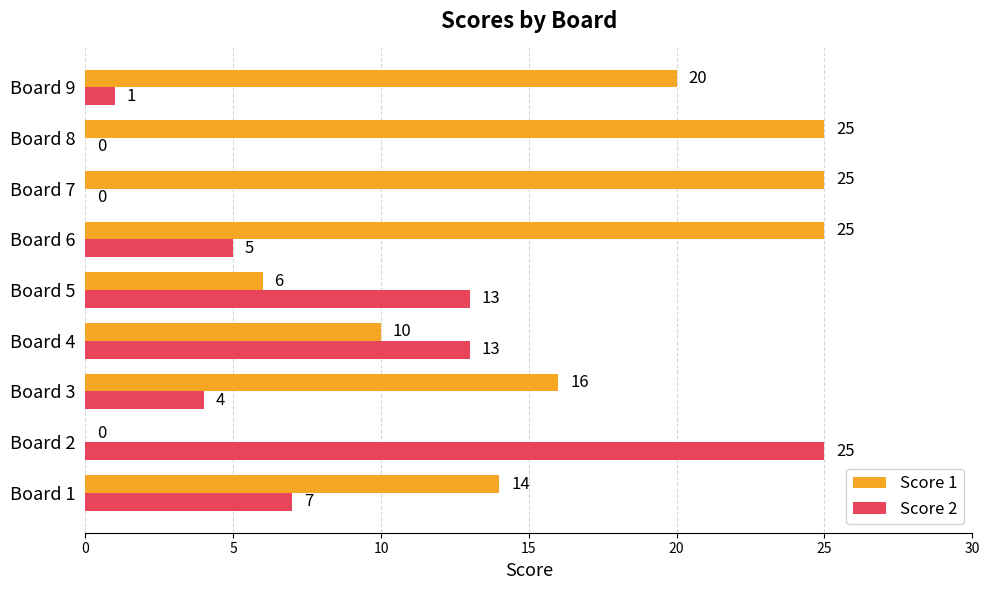

At which category is the sum across all series the highest?

Board 6